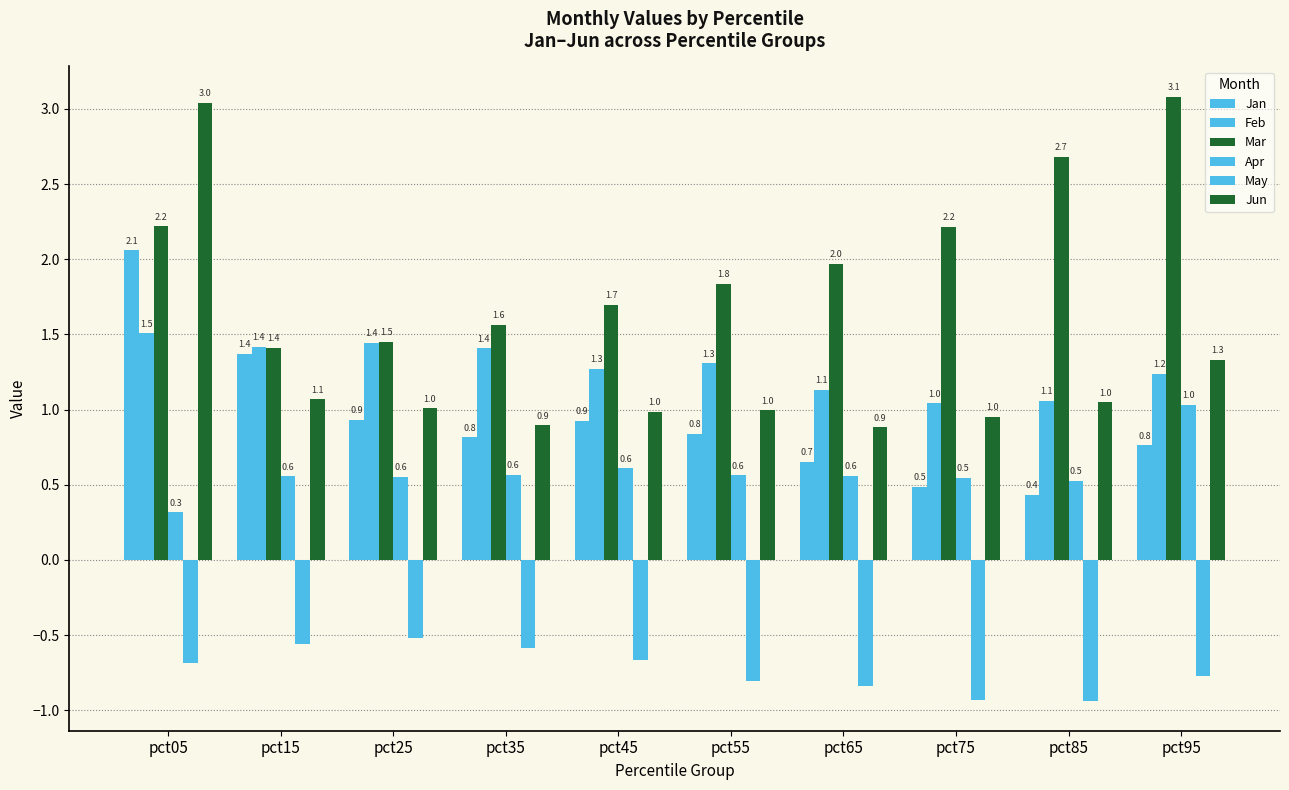

What is the difference between the highest and lowest values at pct15?

2.0